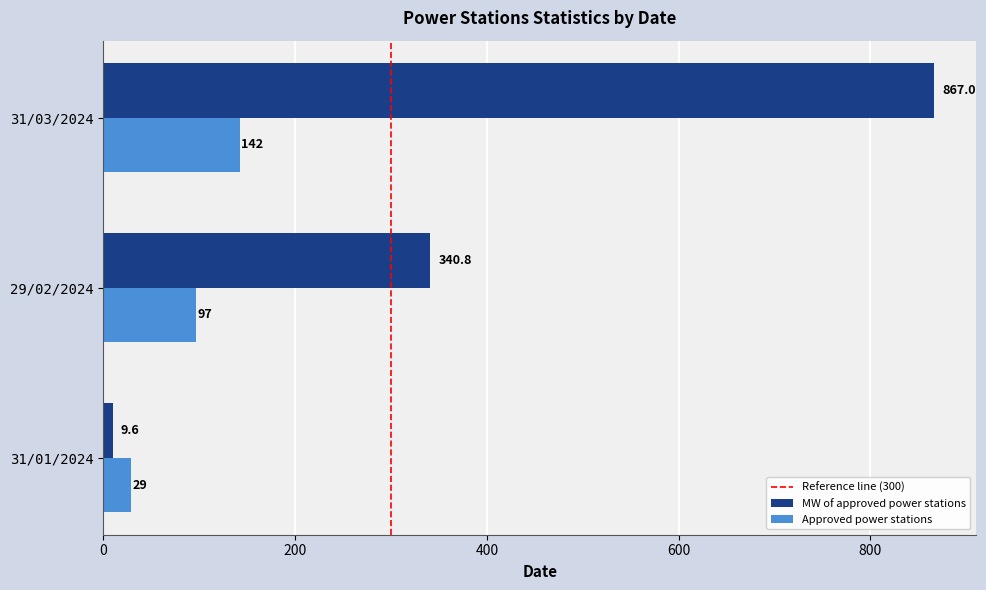

Where is Approved power stations nearest to the value 85?

29/02/2024